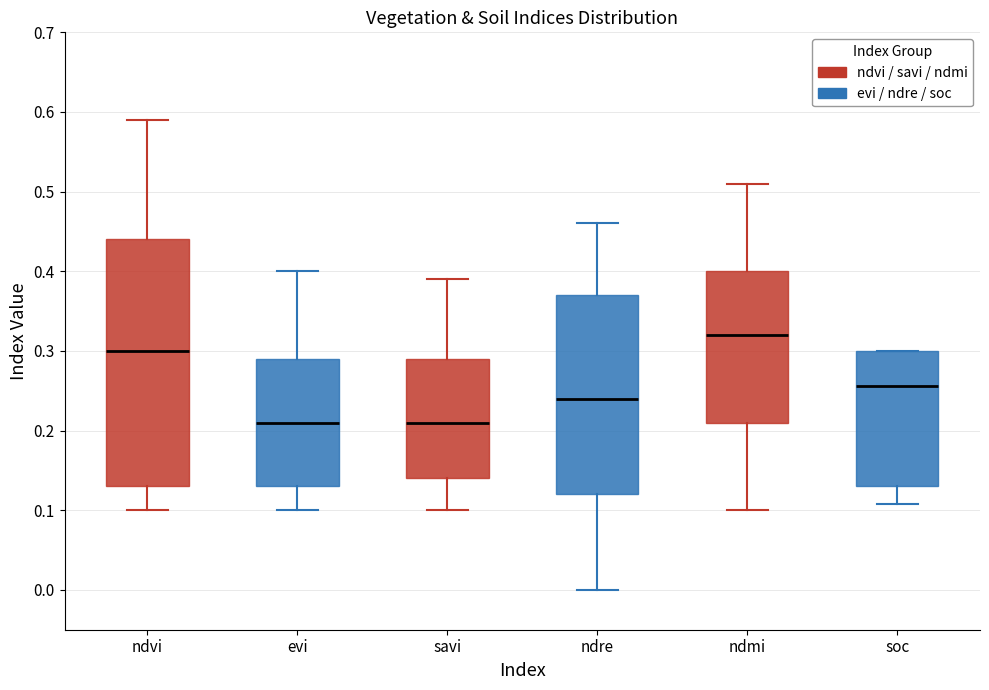

Where does the median line of the box for savi sit on the y-axis? The values are not printed on the chart, so give them approximately, as read against the axis.

0.21